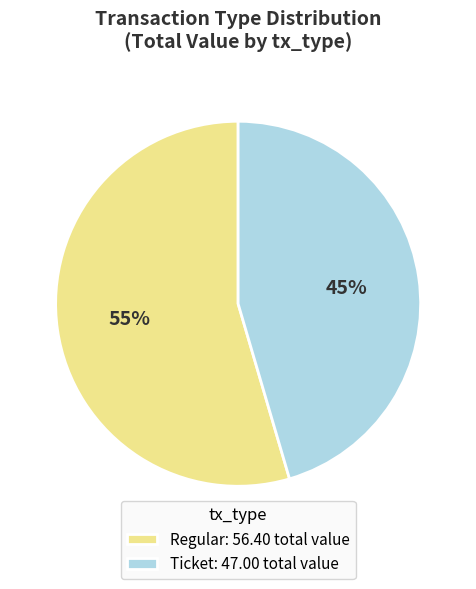

How many slices are in this pie chart?

2